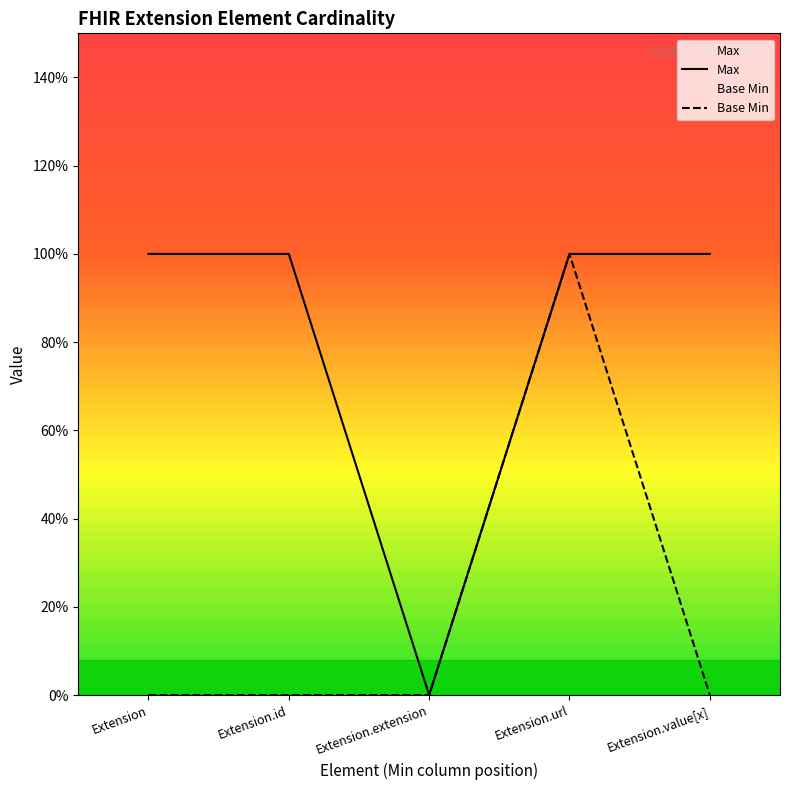

True or false: Max and Base Min cross at least once.

False